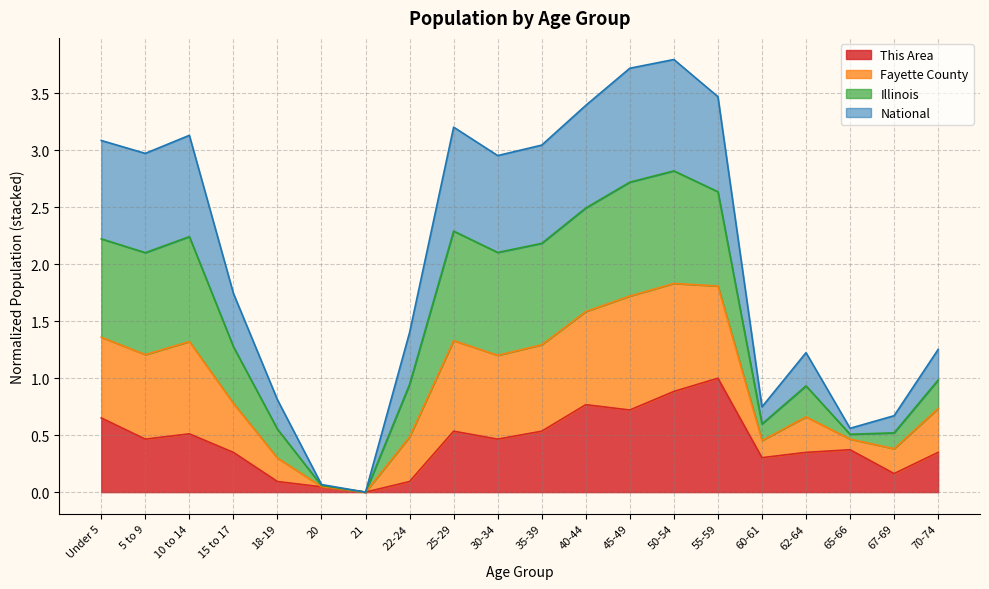

How many lines are shown in the chart?

4